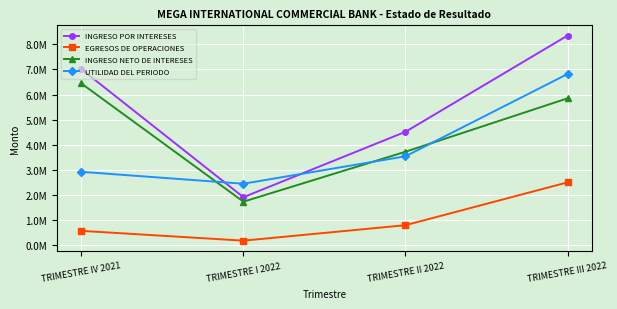

The UTILIDAD DEL PERIODO series shows 2920350.4 at TRIMESTRE IV 2021. True or false?

True